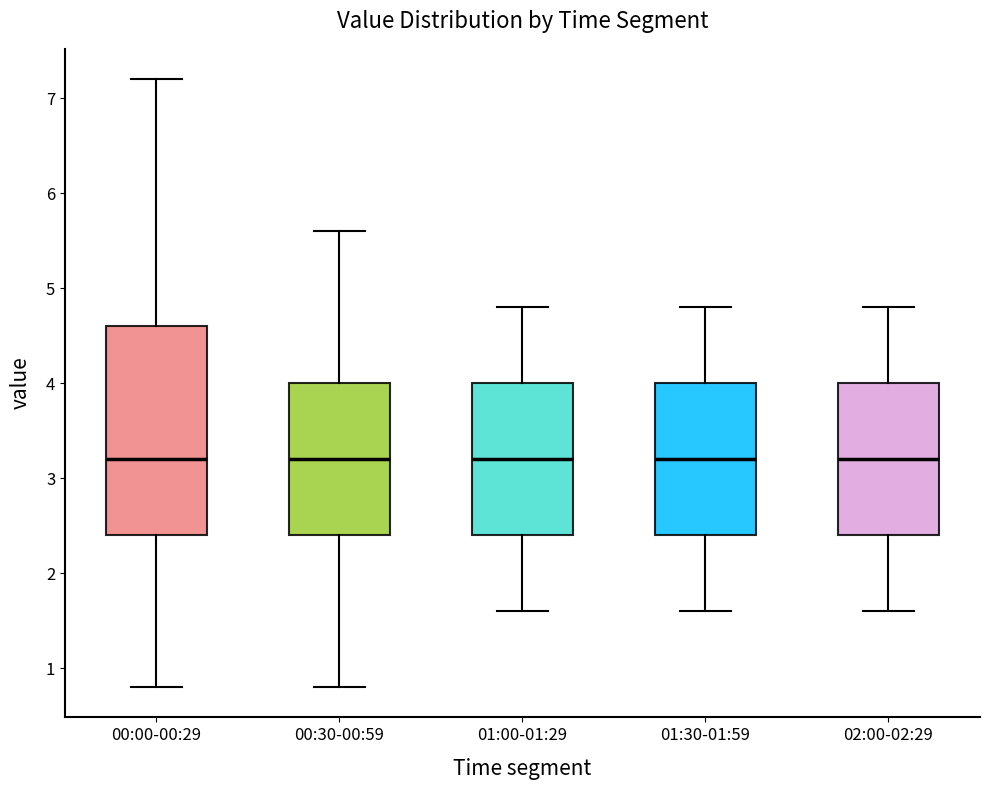

Reading left to right, transcribe this box plot: for each box, give where its median line is, the range the box spans, and where its two whiskers end, as read against the y-axis. The values are not printed on the chart, so give them approximately, as read against the axis.

00:00-00:29: median 3.2, box 2.4 to 4.6, whiskers 0.8 to 7.2
00:30-00:59: median 3.2, box 2.4 to 4.0, whiskers 0.8 to 5.6
01:00-01:29: median 3.2, box 2.4 to 4.0, whiskers 1.6 to 4.8
01:30-01:59: median 3.2, box 2.4 to 4.0, whiskers 1.6 to 4.8
02:00-02:29: median 3.2, box 2.4 to 4.0, whiskers 1.6 to 4.8